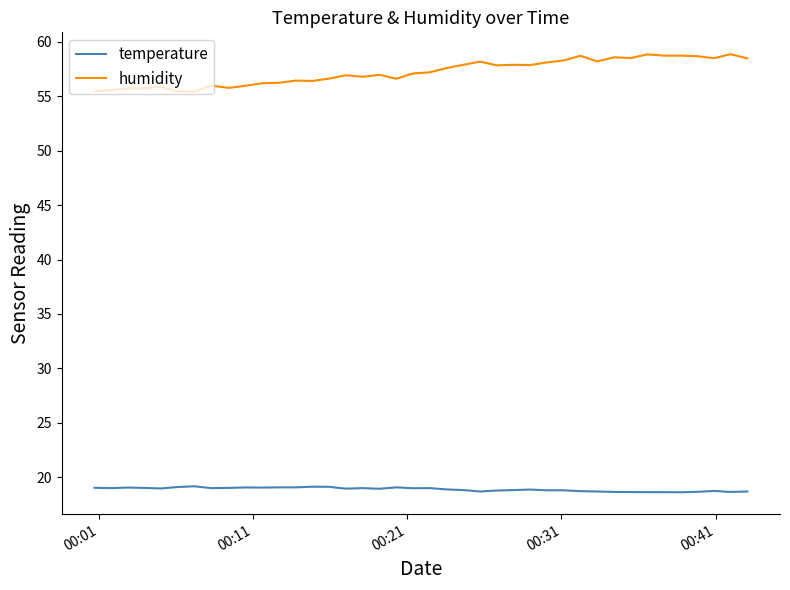

Which series has the widest spread of values?

humidity